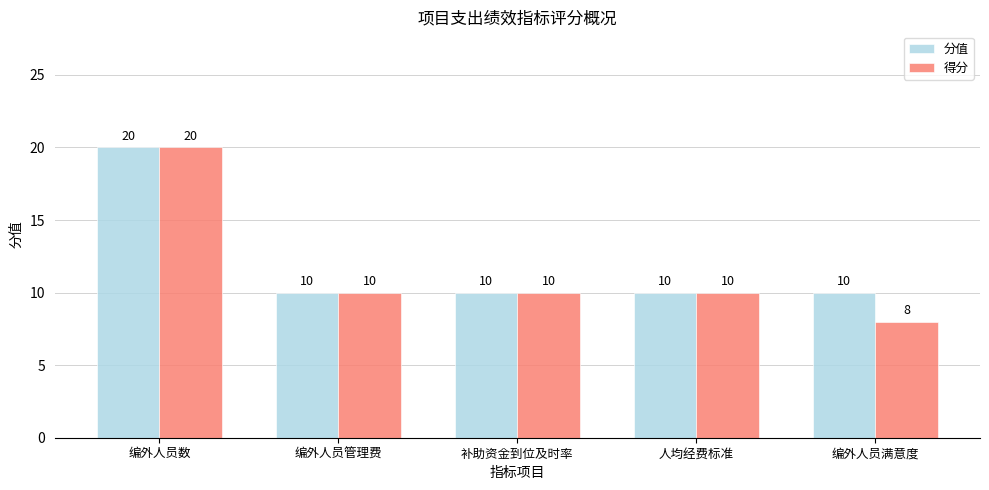

What is the difference between the highest and lowest values at 编外人员满意度?

2